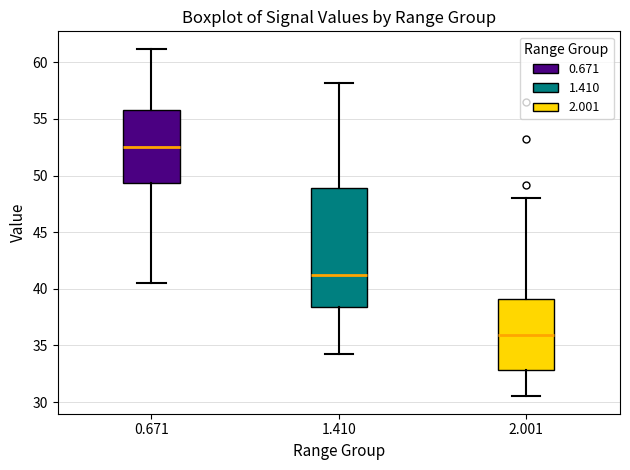

Reading left to right, read every box against the y-axis: the position of its median line, the range the box covers, and the ends of its whiskers. The values are not printed on the chart, so give them approximately, as read against the axis.

0.671: median 52.5, box 49.5 to 56.0, whiskers 40.5 to 61.0
1.410: median 41.0, box 38.5 to 49.0, whiskers 34.0 to 58.0
2.001: median 36.0, box 33.0 to 39.0, whiskers 30.5 to 48.0